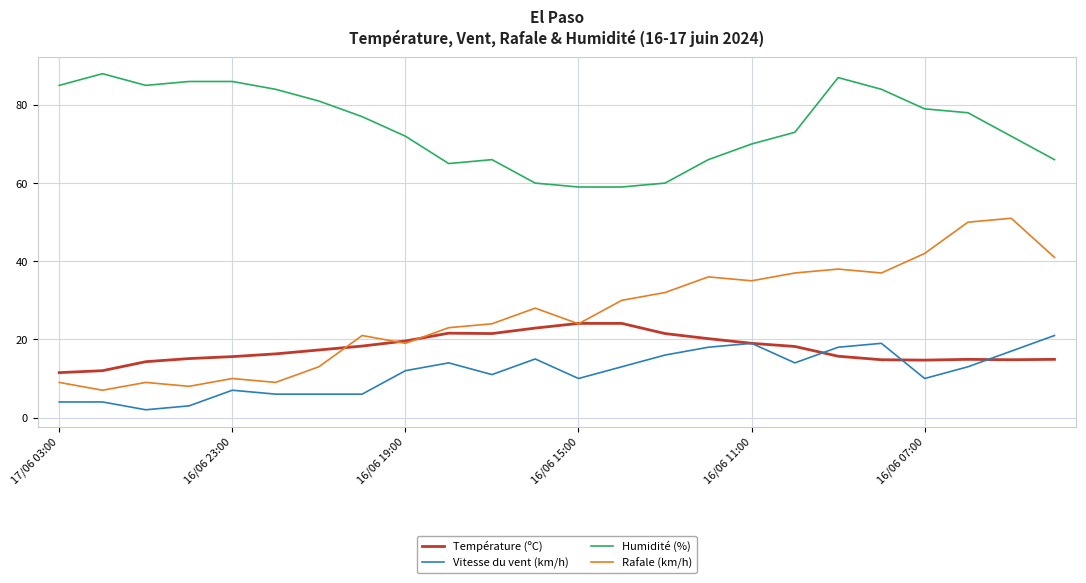

What is the smallest value displayed?

2.0